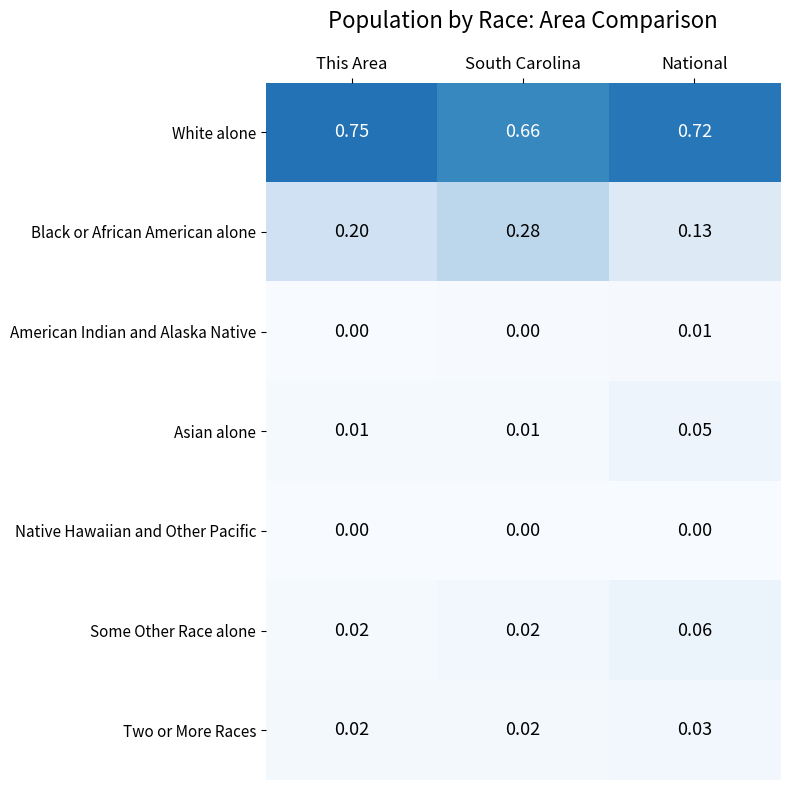

At which category does the chart reach its peak across all series?

This Area